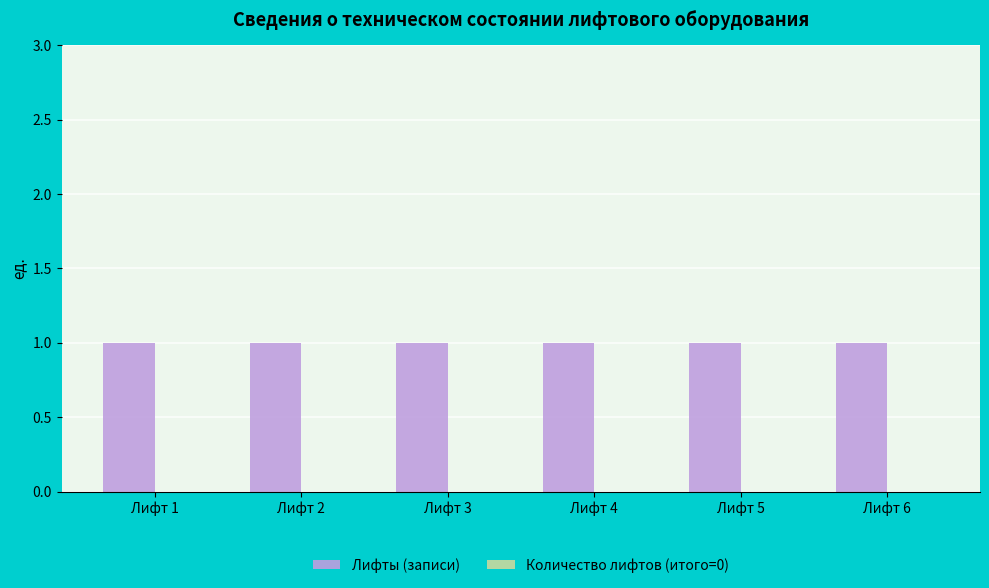

What is the total value across all series at Лифт 5?

1